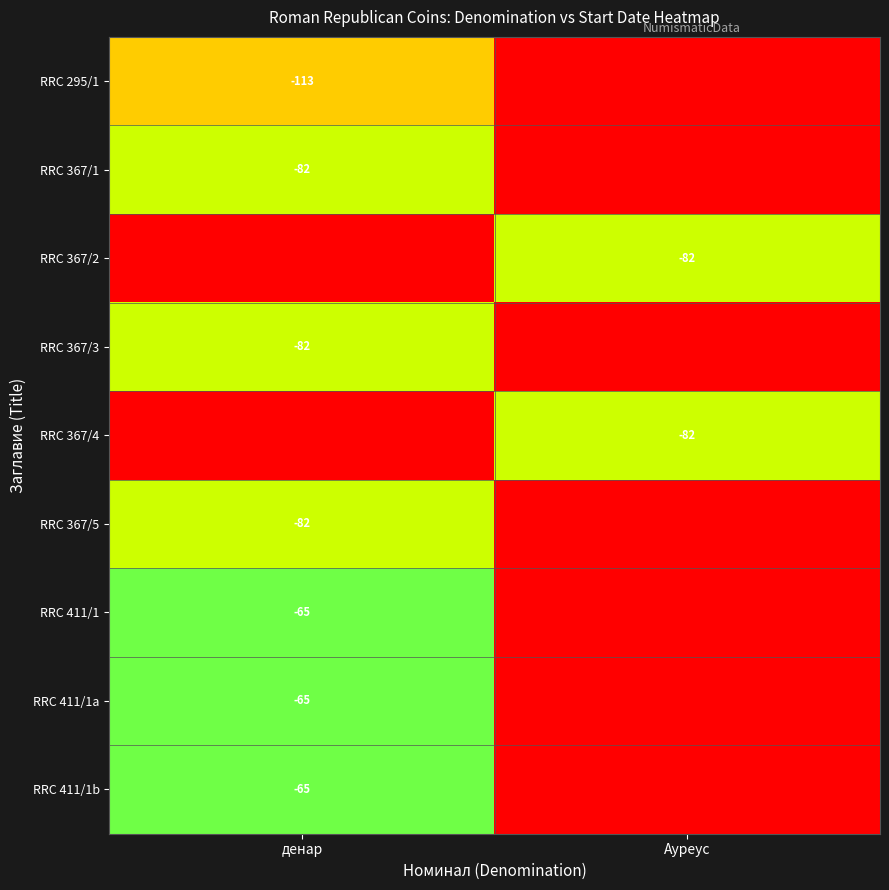

The RRC 411/1b series shows -92 at денар. True or false?

False